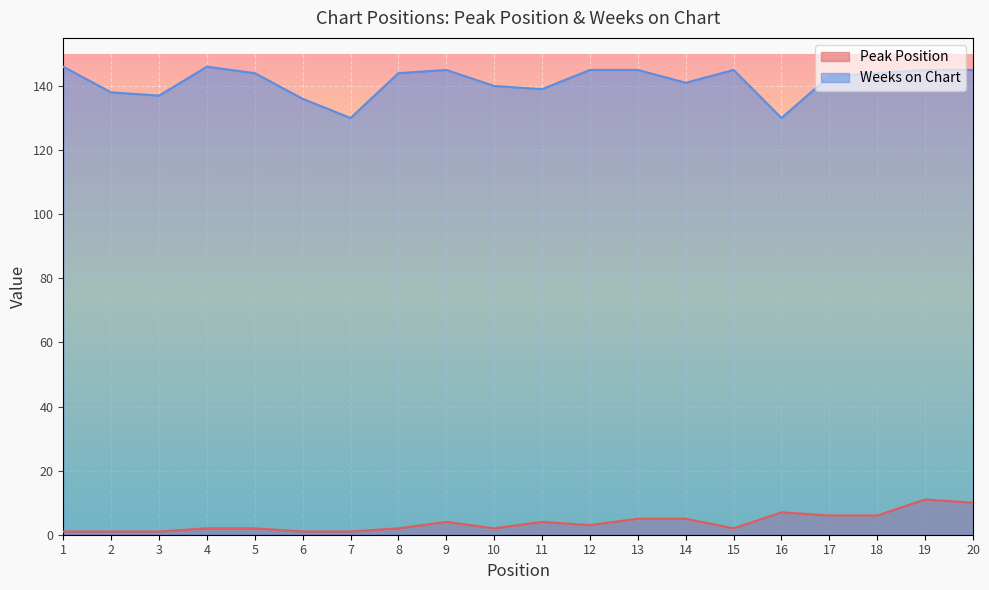

Reading left to right, transcribe all the data shown in this chart.

Peak Position: 1	1	1	2	2	1	1	2	4	2	4	3	5	5	2	7	6	6	11	10
Weeks on Chart: 146	138	137	146	144	136	130	144	145	140	139	145	145	141	145	130	143	144	145	145